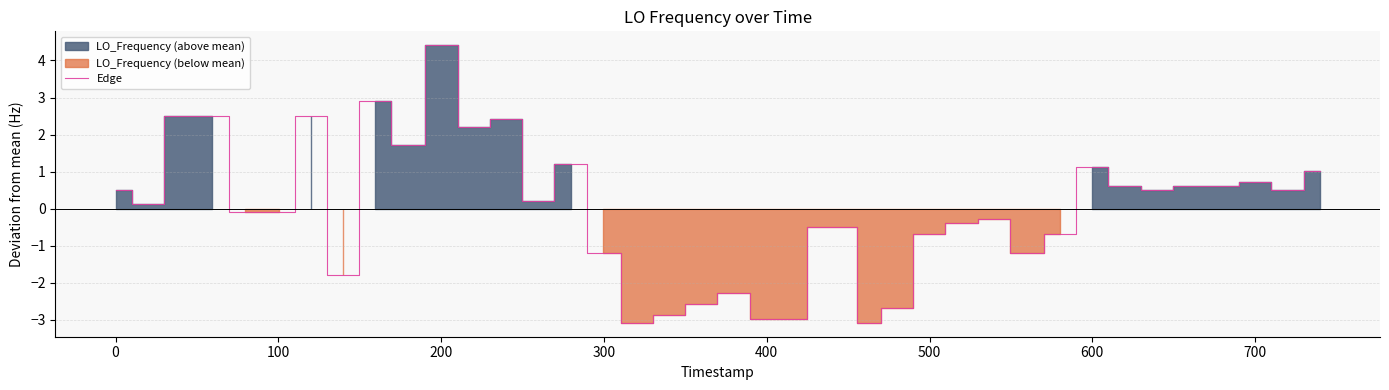

What is the highest value of the Edge series?

4.4